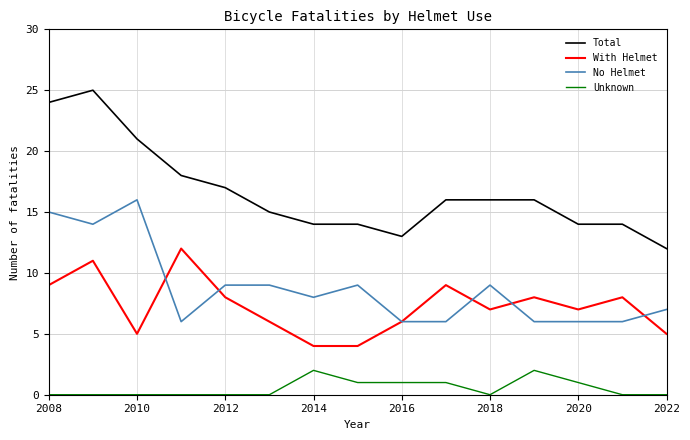

True or false: Unknown and No Helmet cross at least once.

False